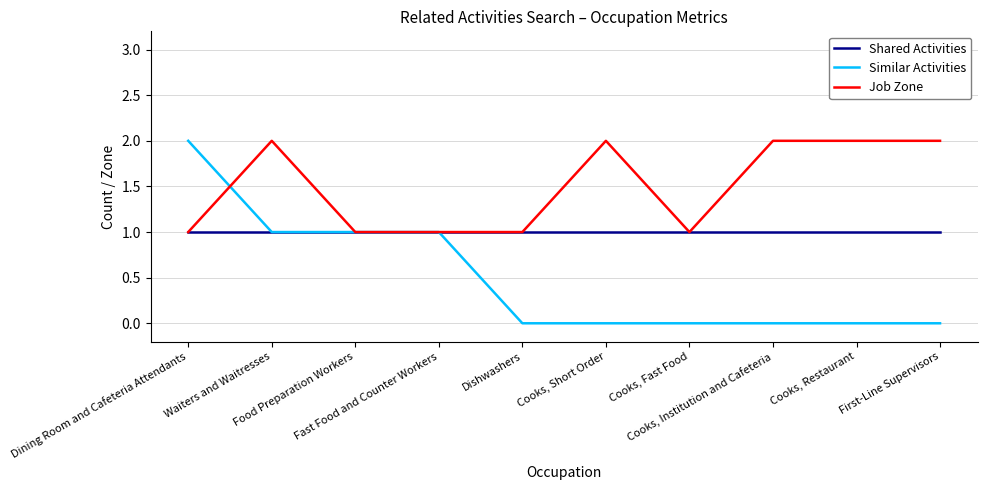

Reading left to right, list all the values displayed in this chart.

Shared Activities: 1	1	1	1	1	1	1	1	1	1
Similar Activities: 2	1	1	1	0	0	0	0	0	0
Job Zone: 1	2	1	1	1	2	1	2	2	2